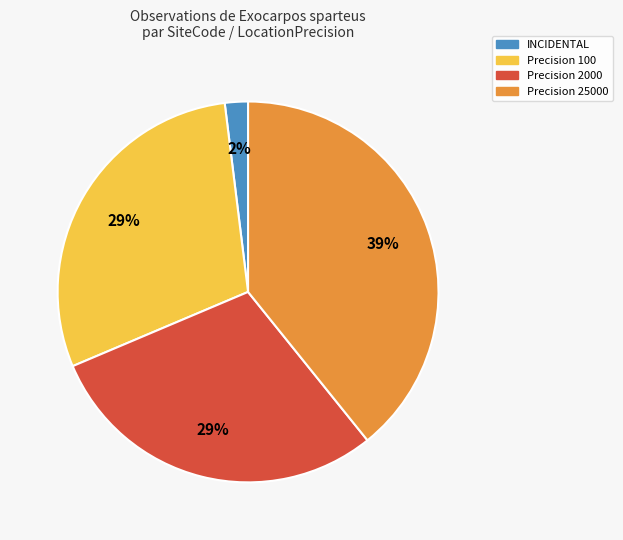

Between INCIDENTAL and Precision 2000, which is larger?

Precision 2000